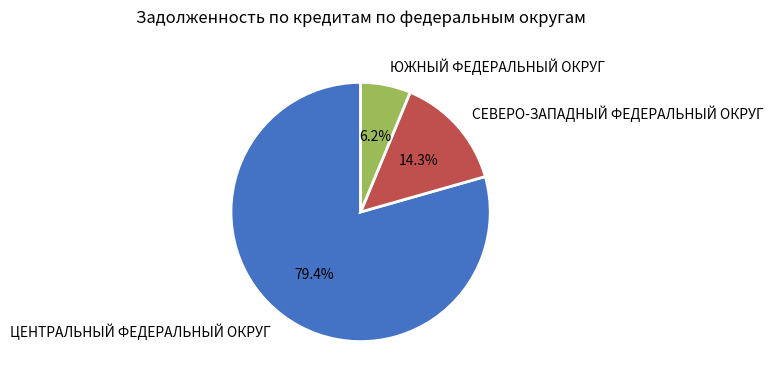

To the nearest percent, what is the difference between the largest and smallest slice percentages?

73%